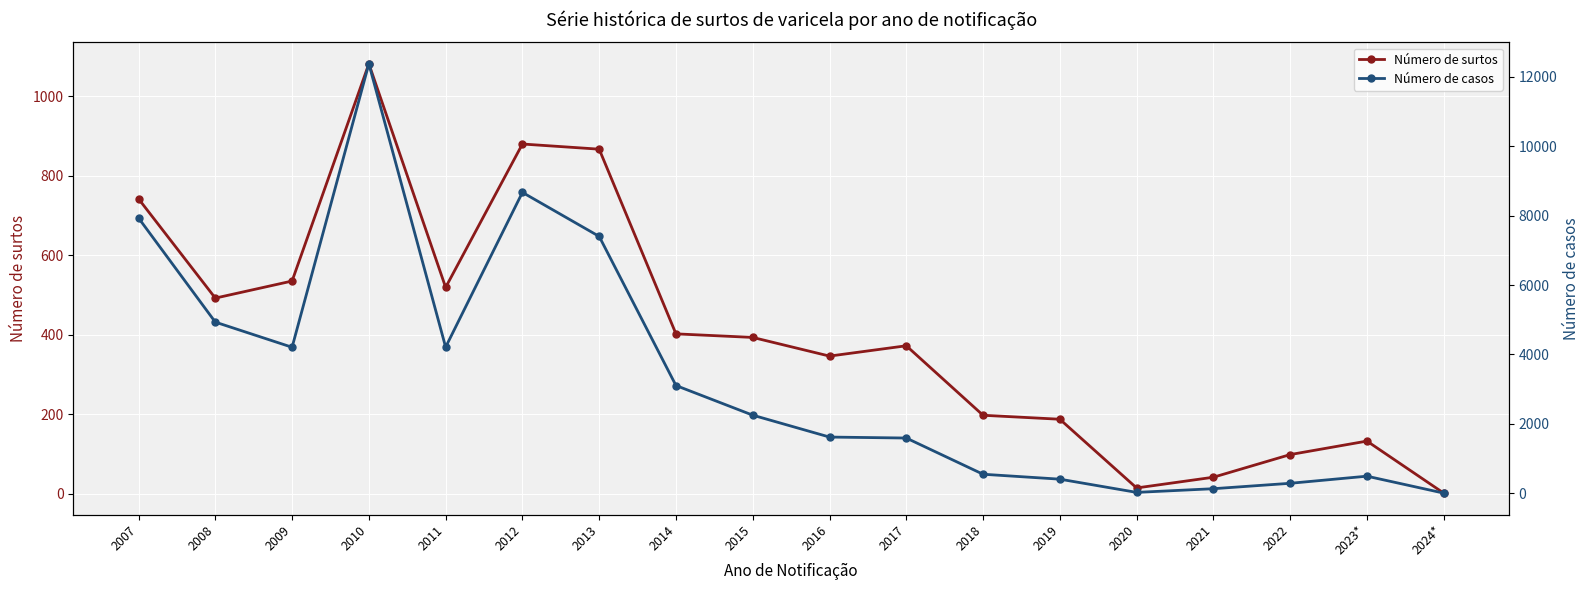

True or false: Número de surtos and Número de casos cross at least once.

False